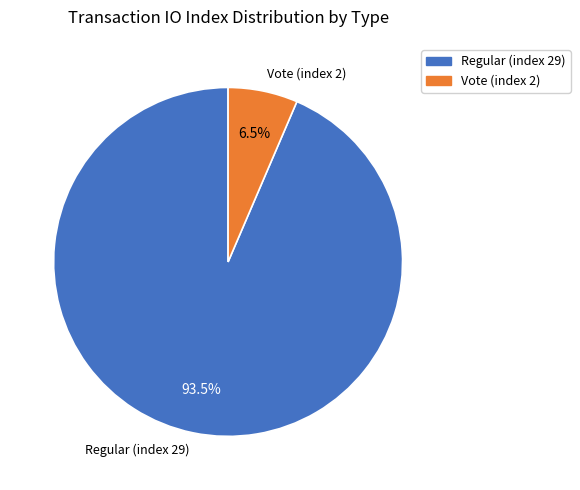

How many slices are in this pie chart?

2